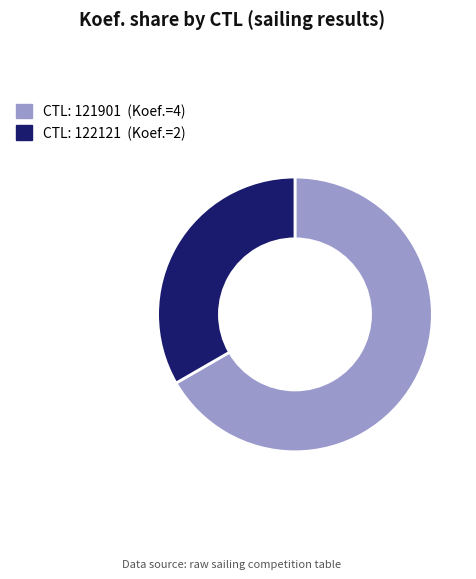

Is there any slice that represents more than half of the pie?

Yes